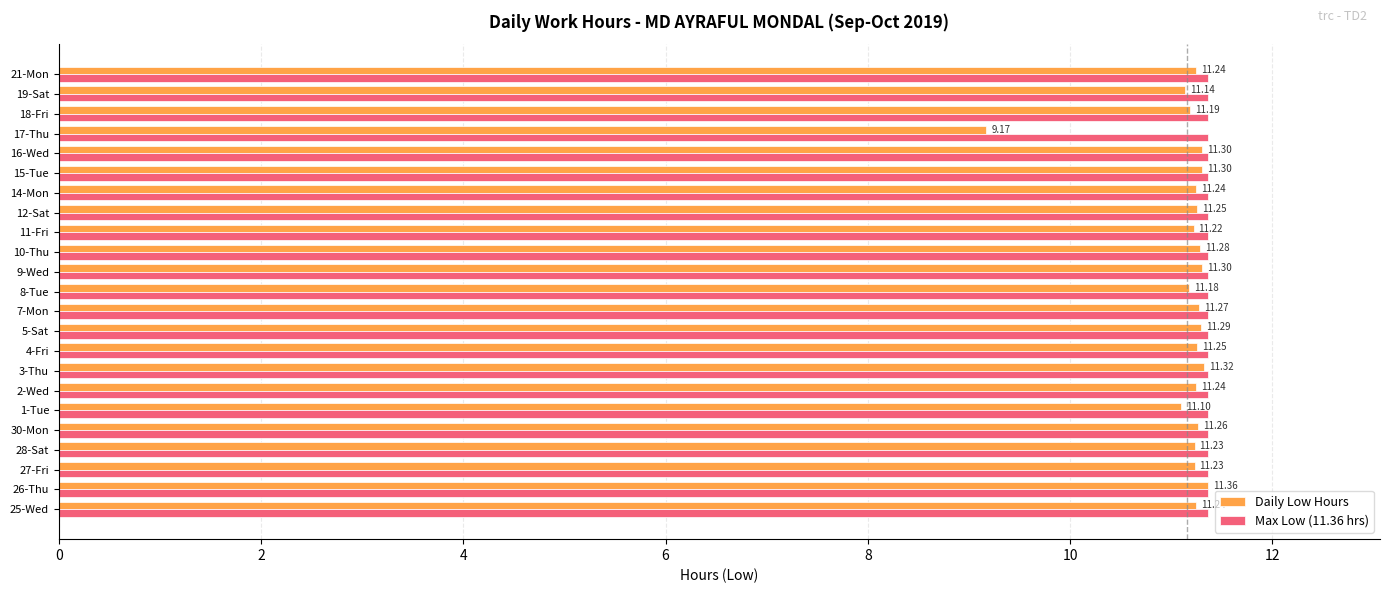

Which series has the widest spread of values?

Daily Low Hours